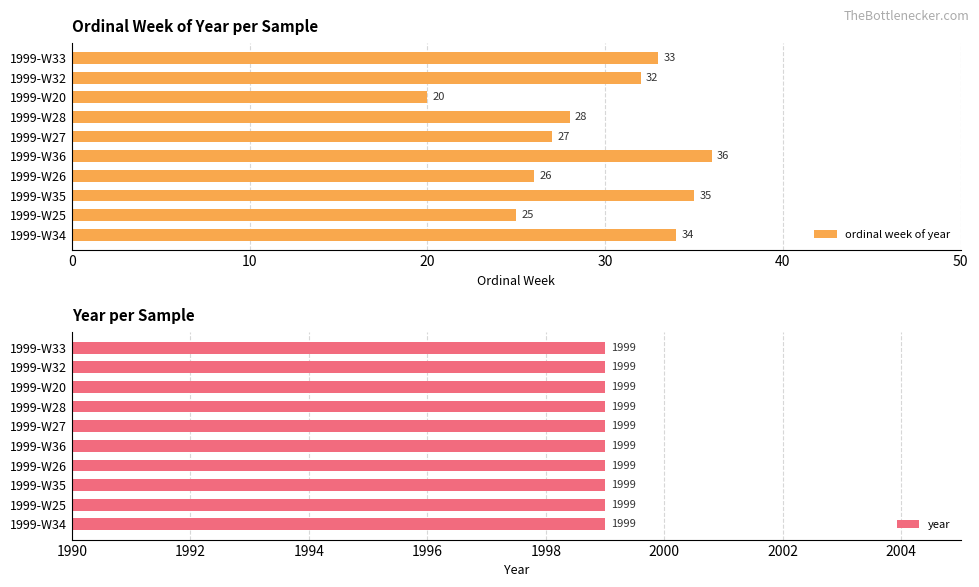

What is the minimum value for ordinal week of year?

20